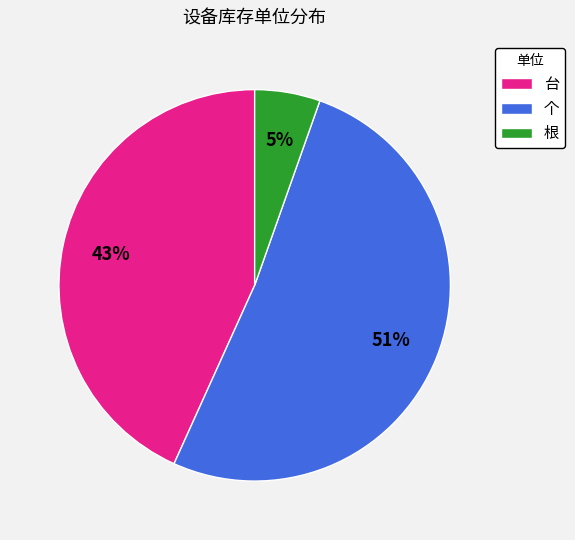

Does any single category account for the majority?

Yes